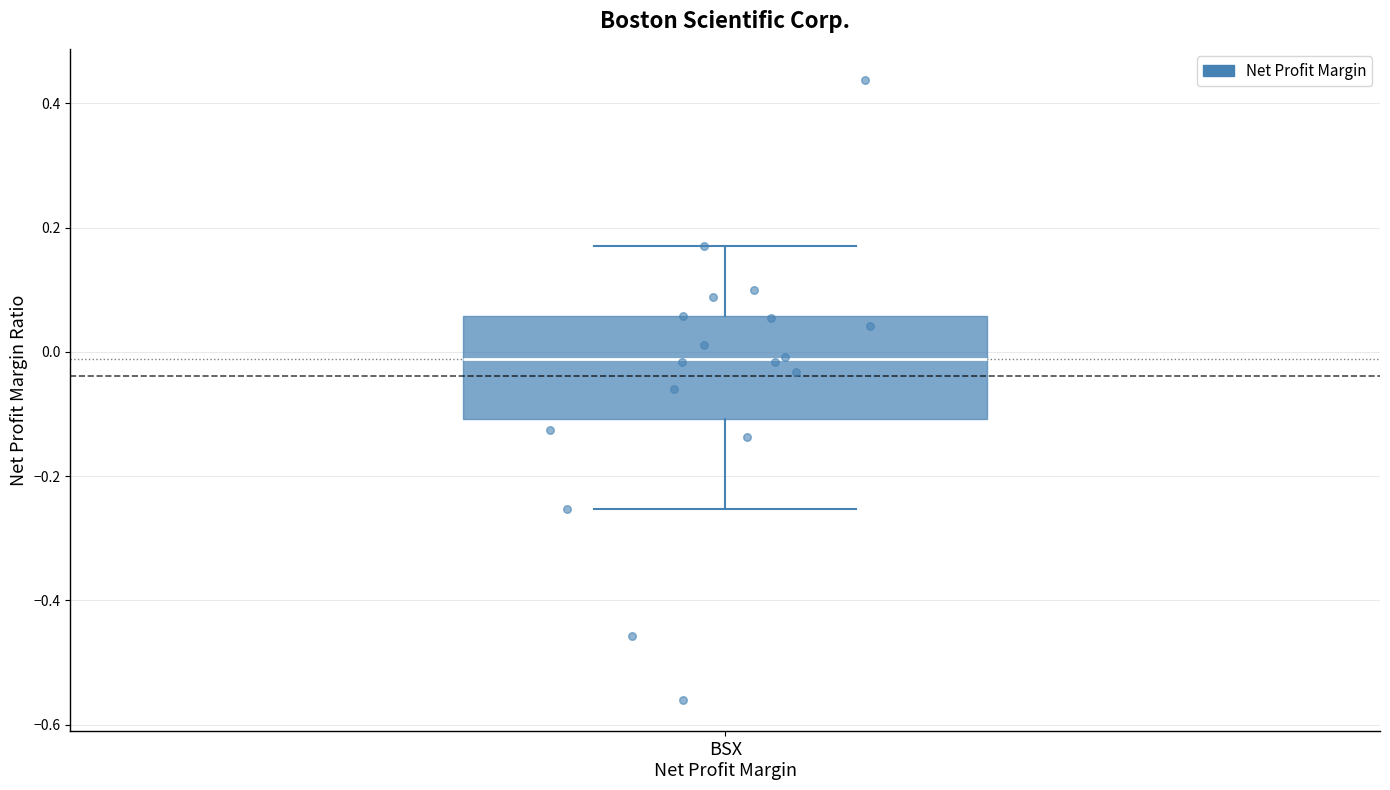

Transcribe this box plot: give where the median line is, the range the box spans, and where the two whiskers end, as read against the y-axis. The values are not printed on the chart, so give them approximately, as read against the axis.

median -0.02, box -0.10 to 0.06, whiskers -0.26 to 0.18